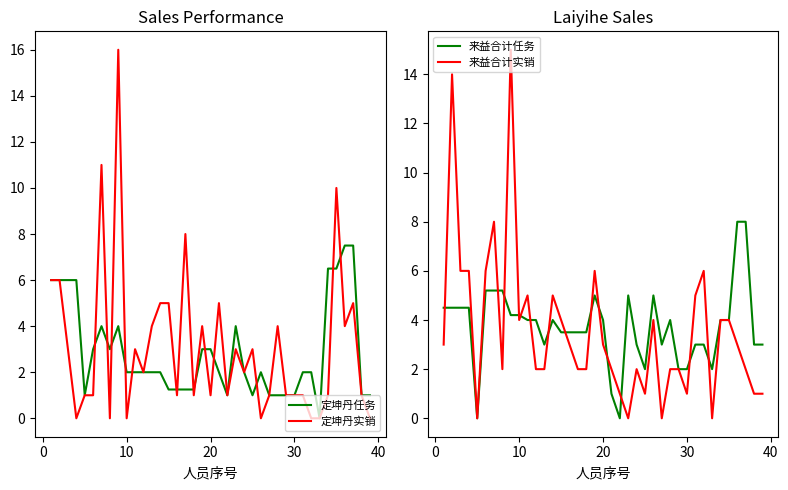

How many times do 来益合计实销 and 定坤丹实销 cross each other?

15